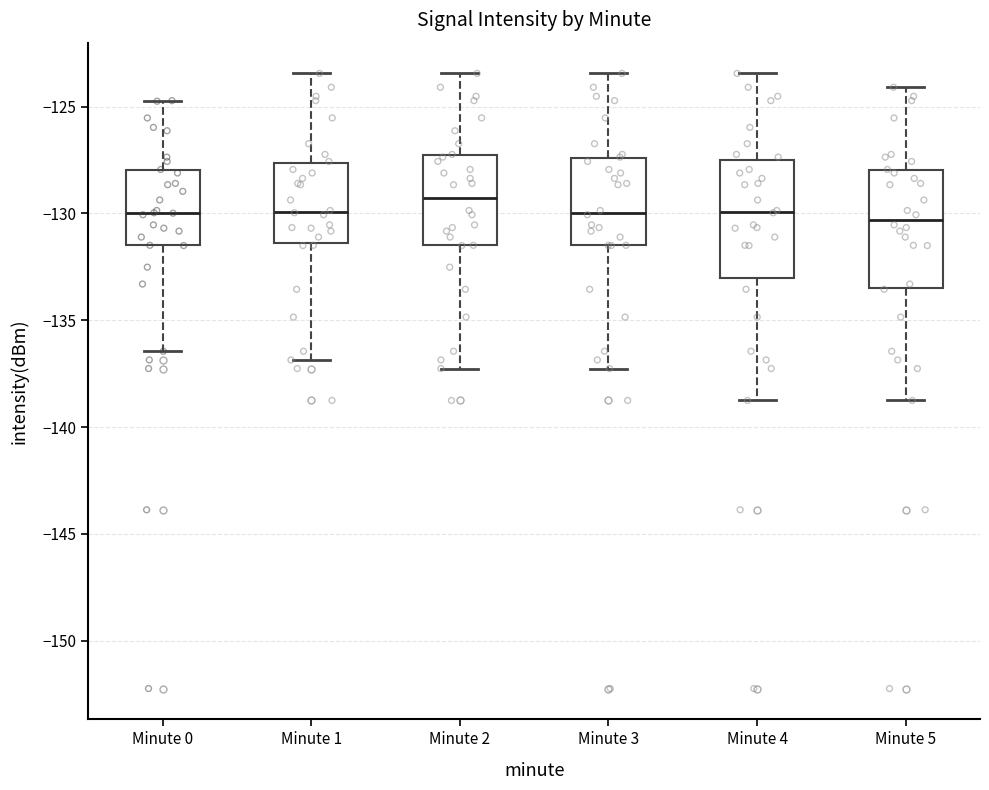

Reading left to right, transcribe this box plot: for each box, give where its median line is, the range the box spans, and where its two whiskers end, as read against the y-axis. The values are not printed on the chart, so give them approximately, as read against the axis.

Minute 0: median -130.0, box -131.5 to -128.0, whiskers -136.5 to -124.5
Minute 1: median -130.0, box -131.5 to -127.5, whiskers -137.0 to -123.5
Minute 2: median -129.5, box -131.5 to -127.5, whiskers -137.5 to -123.5
Minute 3: median -130.0, box -131.5 to -127.5, whiskers -137.5 to -123.5
Minute 4: median -130.0, box -133.0 to -127.5, whiskers -139.0 to -123.5
Minute 5: median -130.5, box -133.5 to -128.0, whiskers -139.0 to -124.0